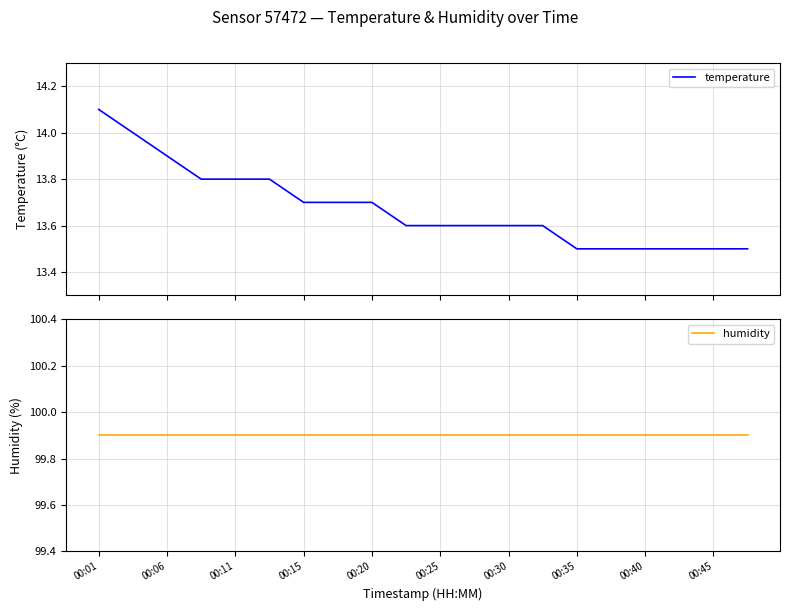

How many categories are shown in the chart?

20